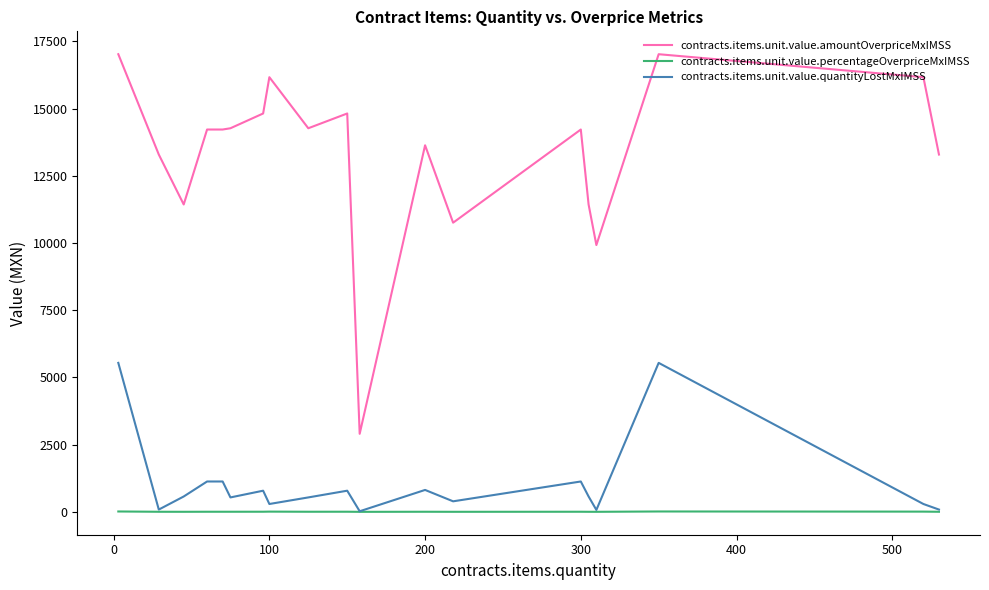

Rank the series by their maximum value, from highest to lowest.

contracts.items.unit.value.amountOverpriceMxIMSS, contracts.items.unit.value.quantityLostMxIMSS, contracts.items.unit.value.percentageOverpriceMxIMSS